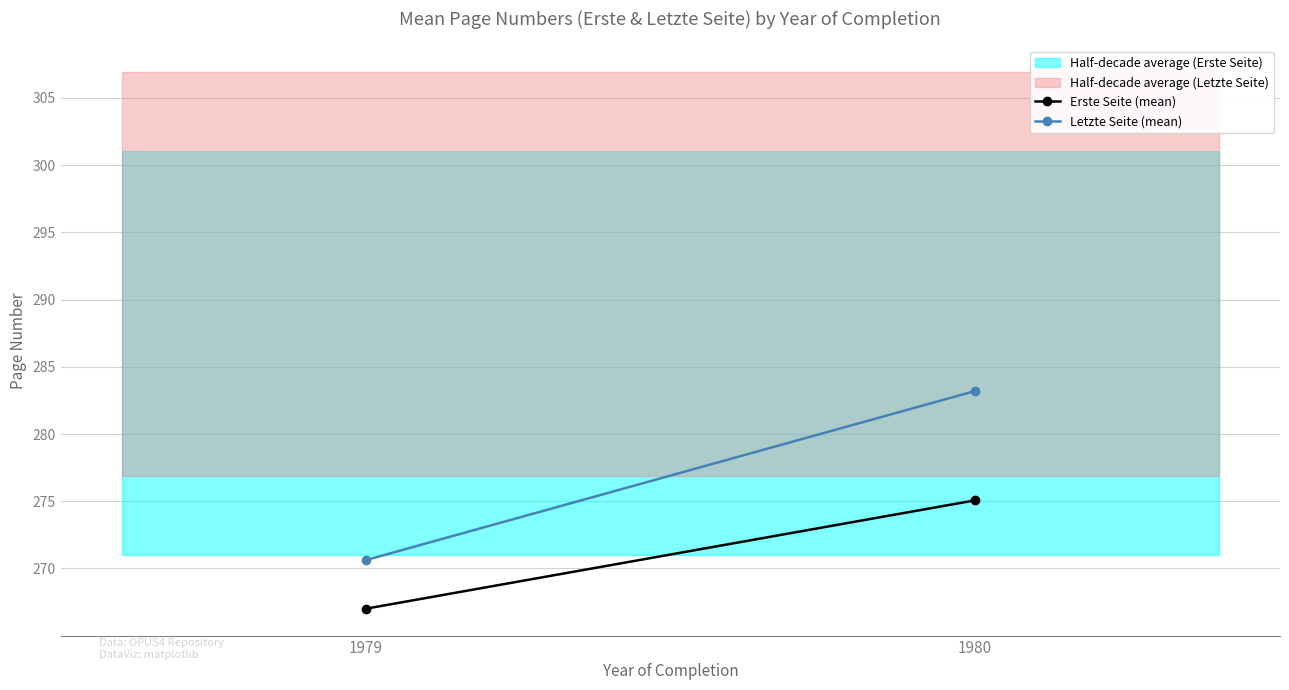

Which category has the highest value in the Letzte Seite (mean) series?

1980